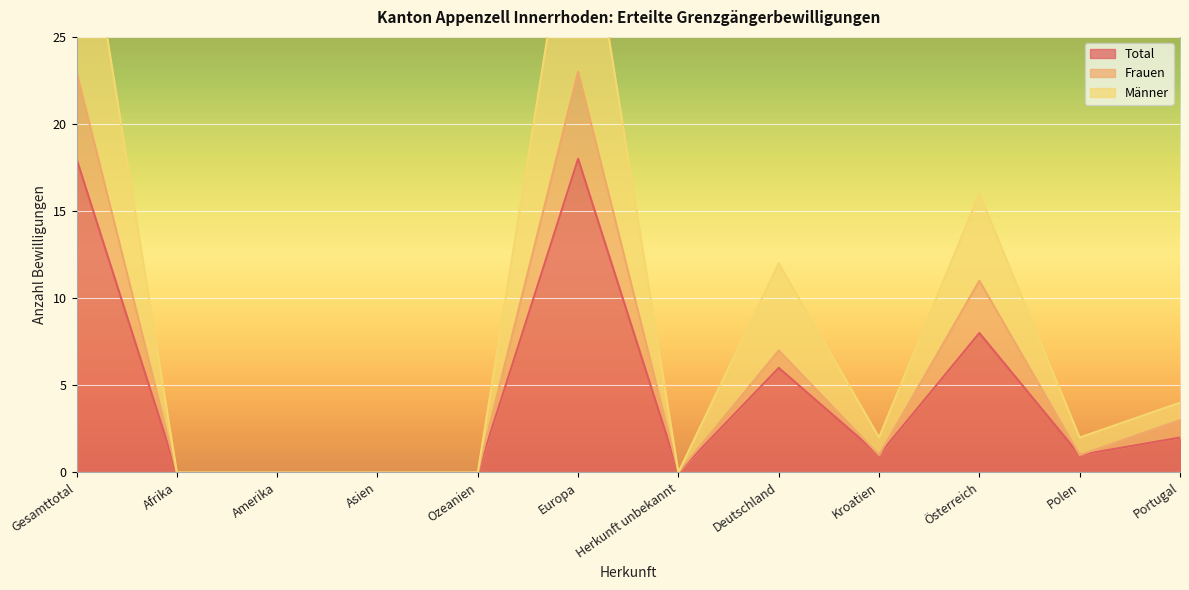

The Total series shows 0 at Asien. True or false?

True